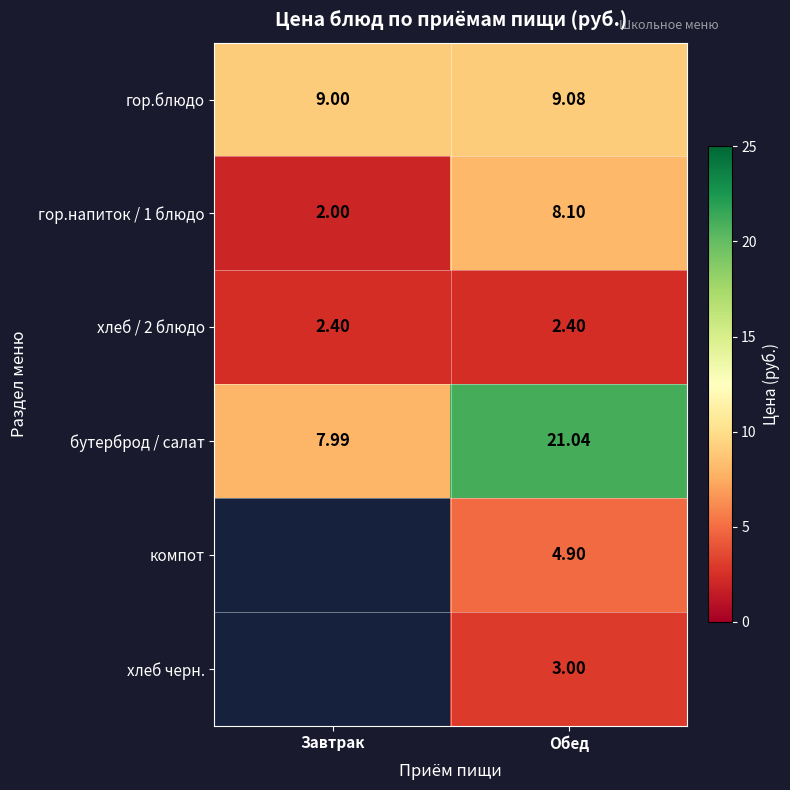

What is the sum of all бутерброд / салат values?

29.0